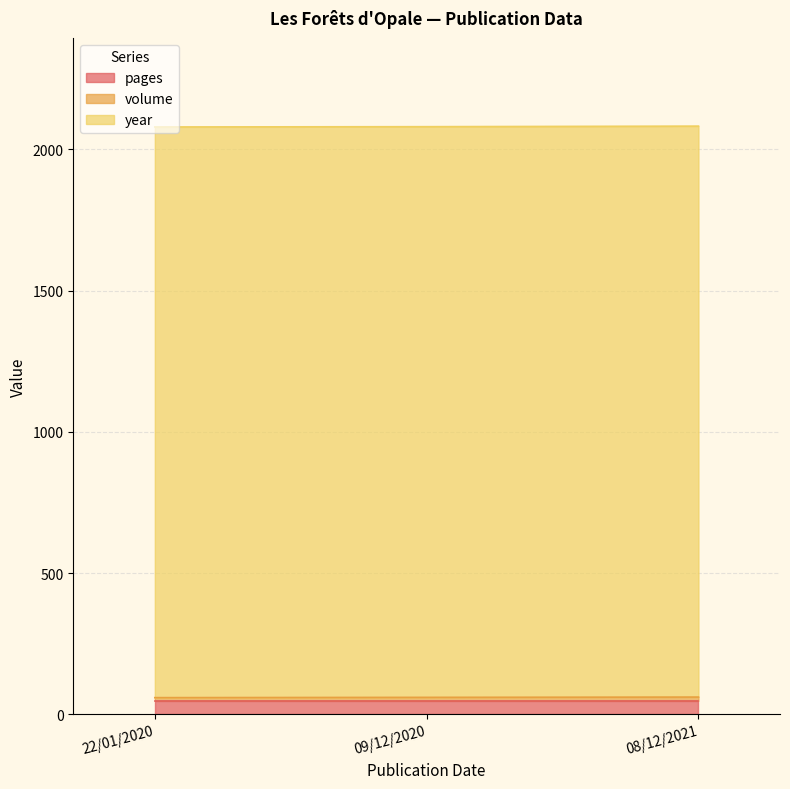

Does the chart display data point markers on the line(s)?

No